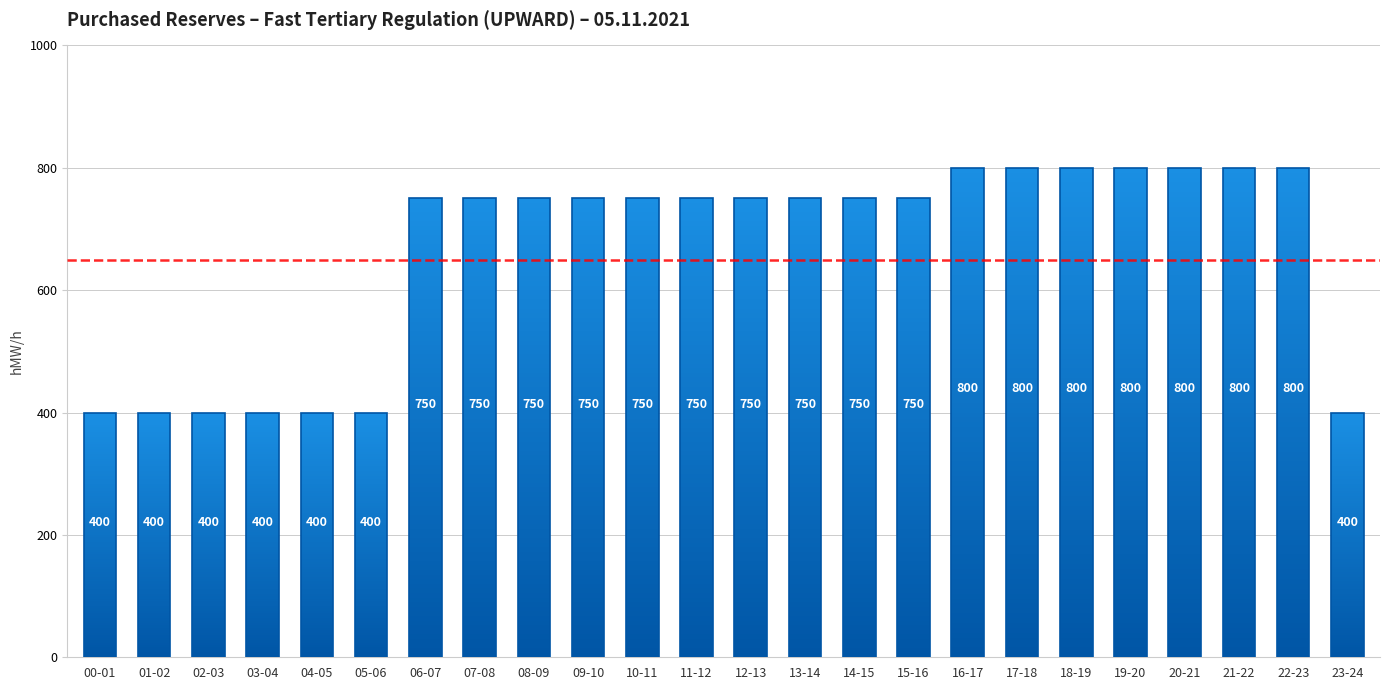

What is the sum of the values at 03-04 and 00-01?

800